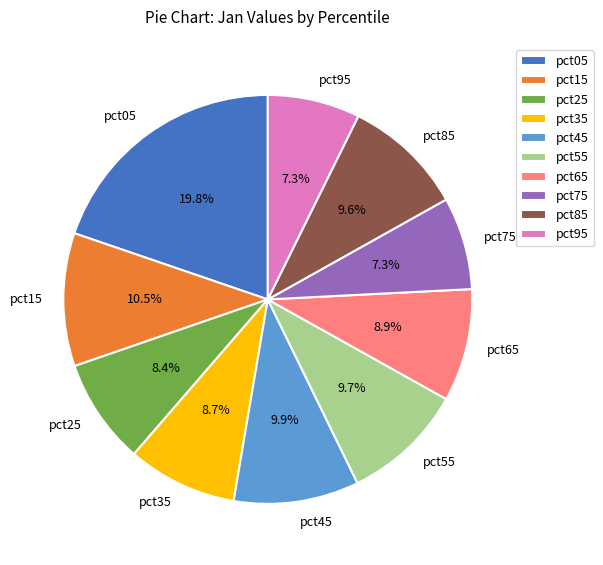

Which slice is the largest?

pct05